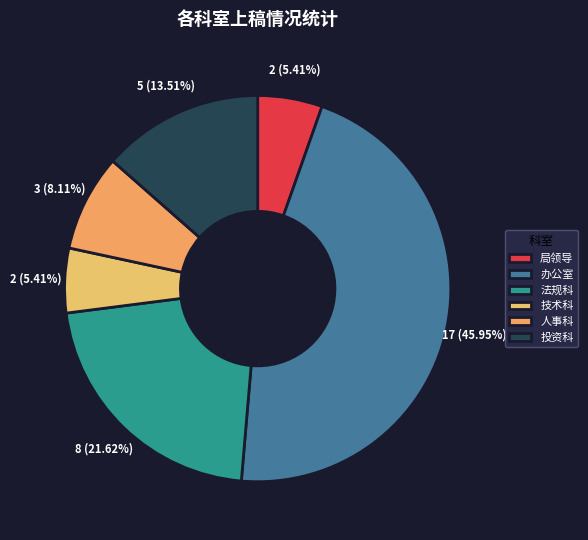

What percentage is the 人事科 slice, to the nearest percent?

8%